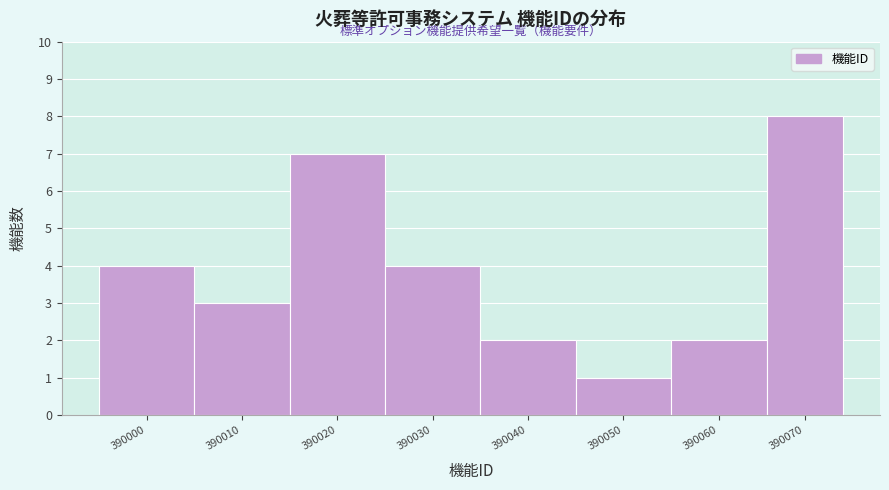

Reading left to right, what are all the values shown in this chart?

4	3	7	4	2	1	2	8